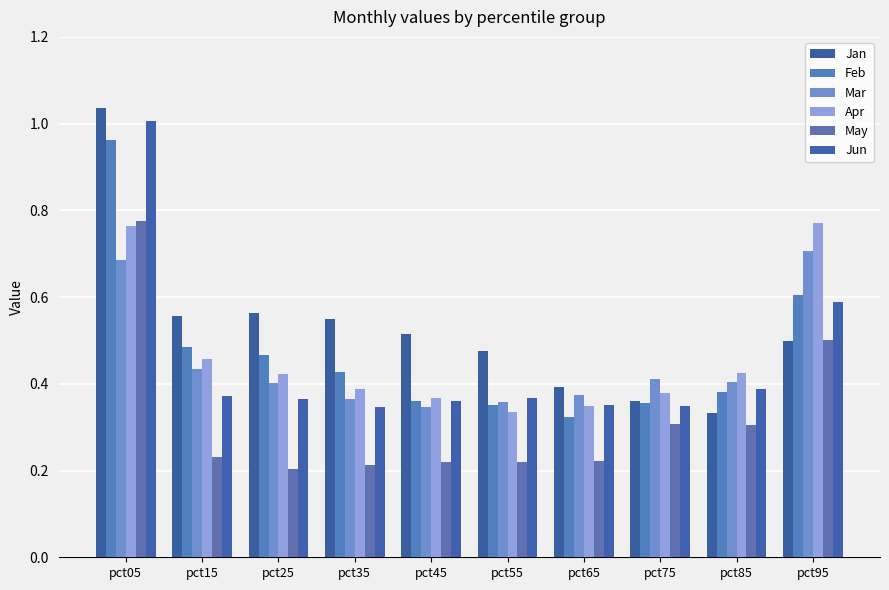

At which label is Jan closest to 0?

pct85